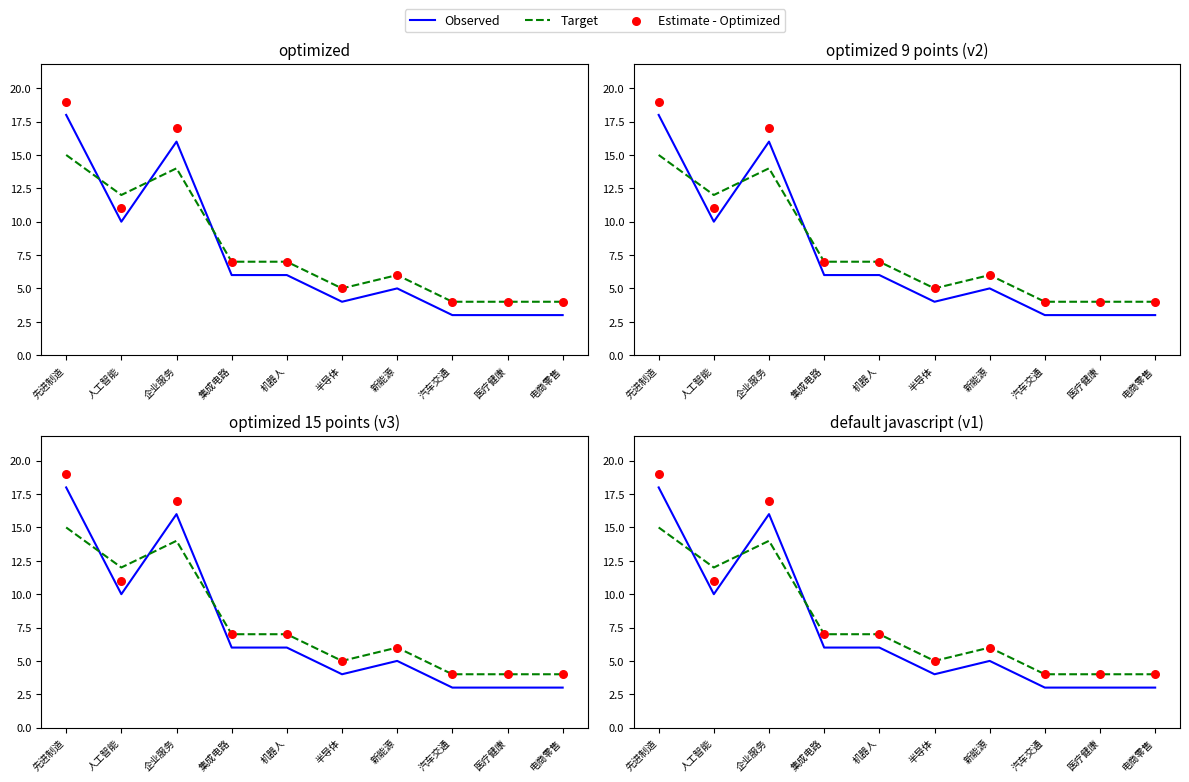

At which category is the sum across all series the highest?

先进制造